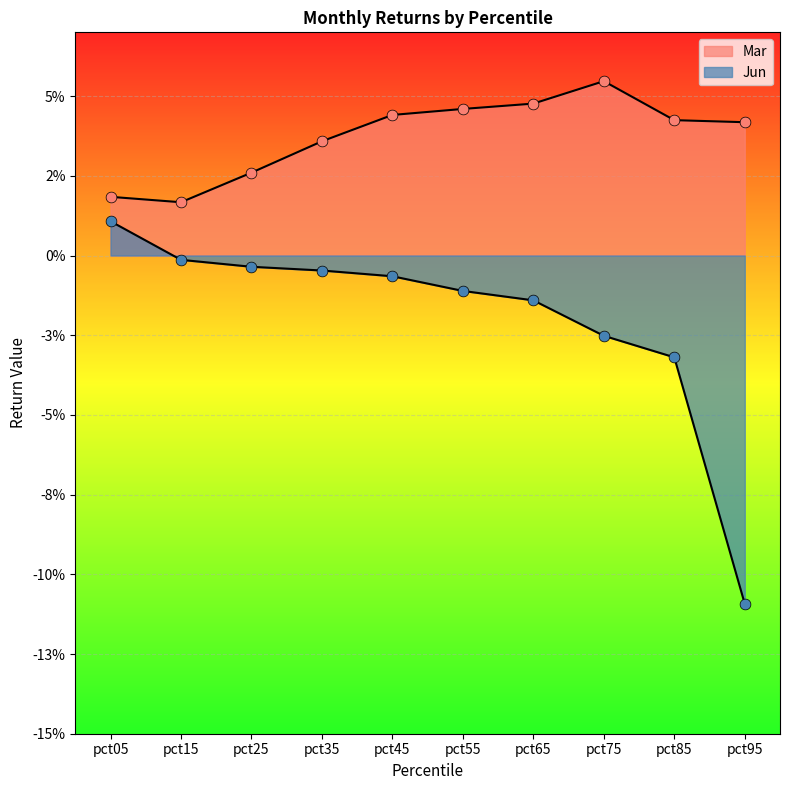

At how many categories does at least one series exceed 0?

10